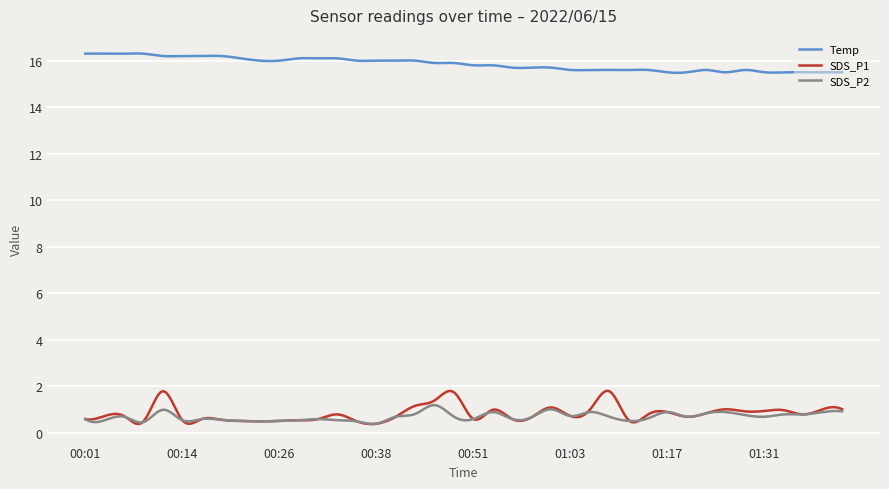

True or false: Temp and SDS_P2 cross at least once.

False